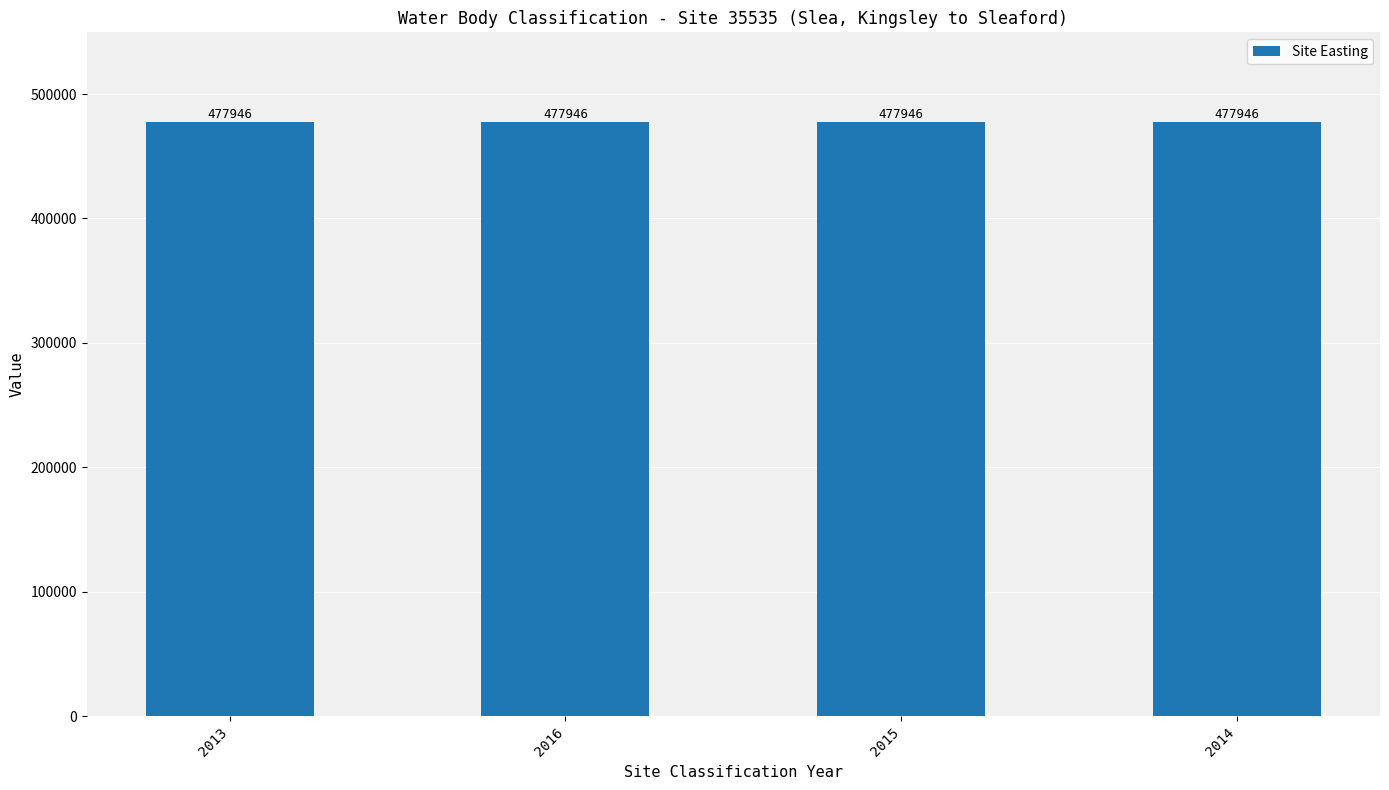

At which category does the chart reach its minimum across all series?

2013